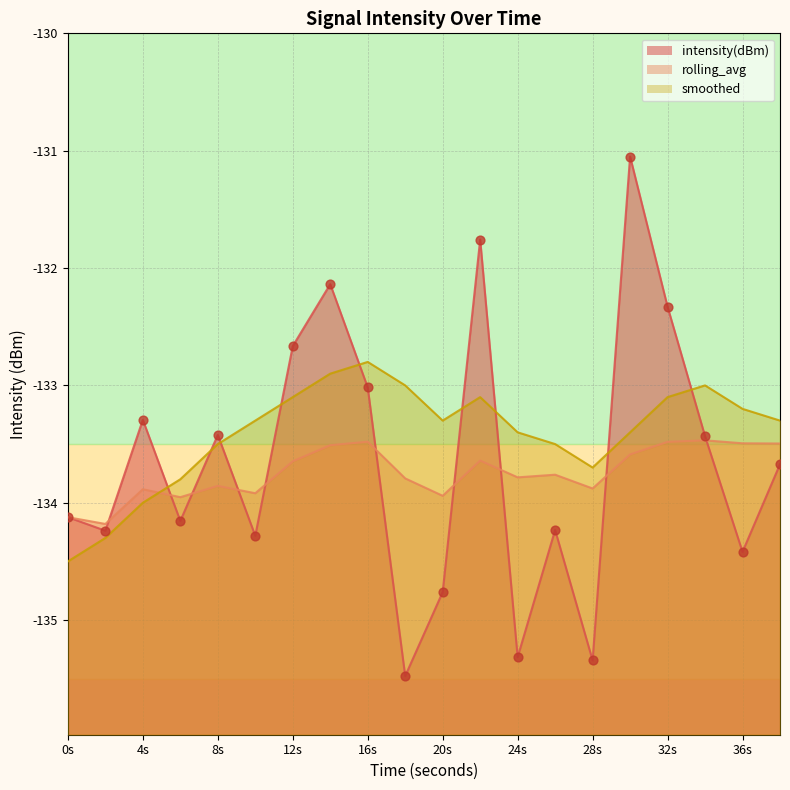

What are all the series names shown in the legend?

intensity(dBm), rolling_avg, smoothed